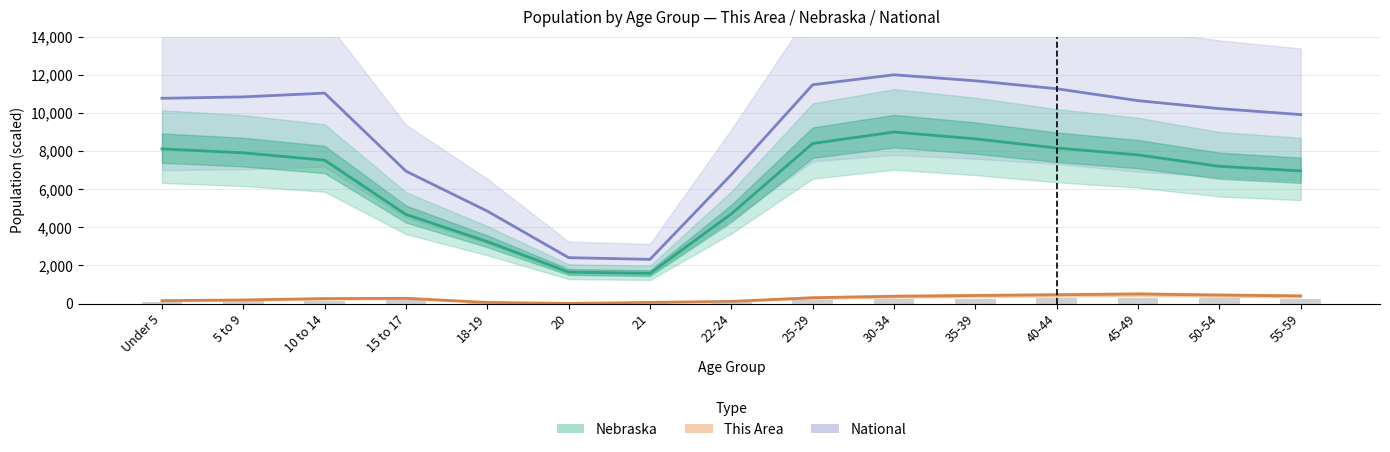

At which label does National reach its minimum?

21